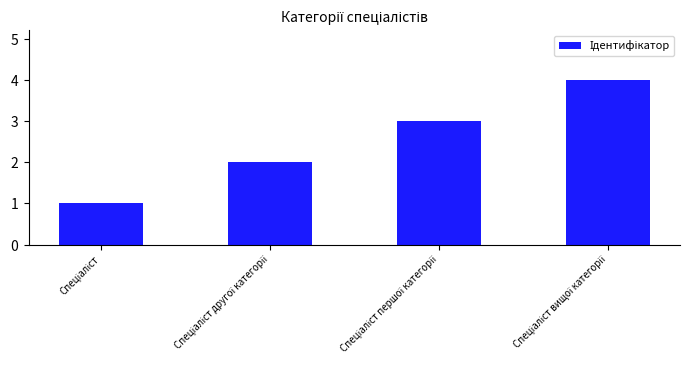

Reading left to right, extract all data points from this chart.

1	2	3	4